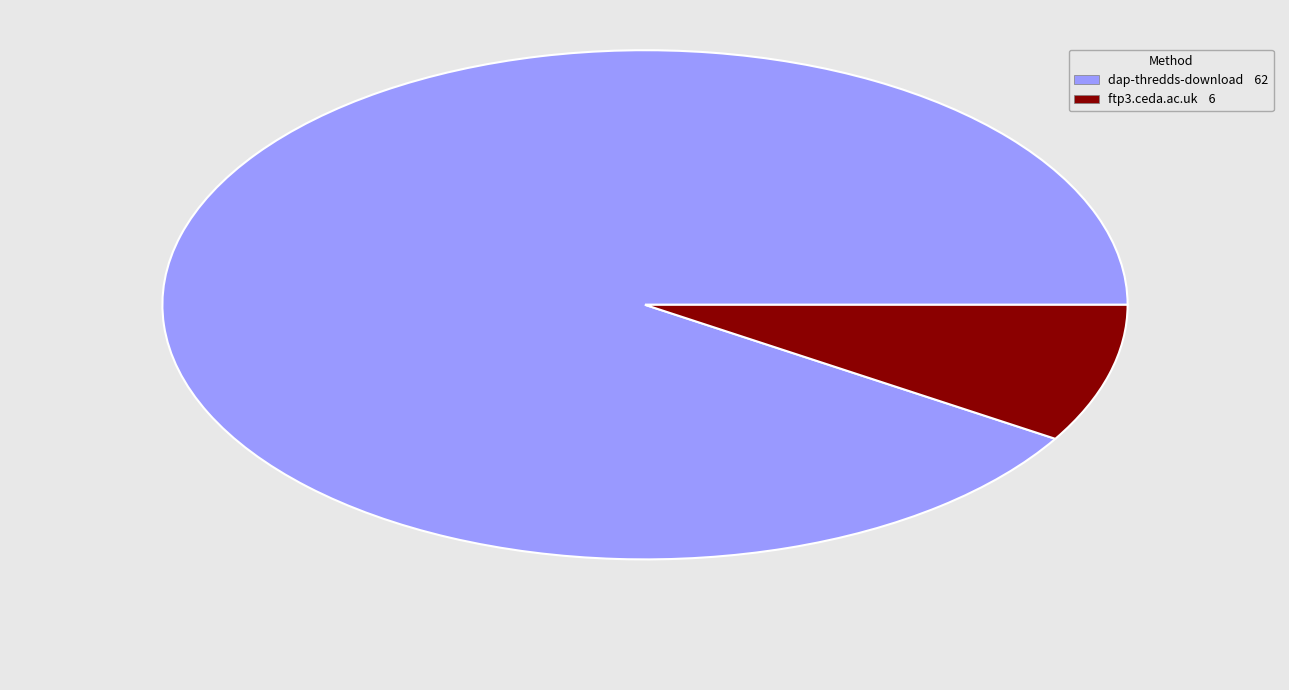

Approximately how many times larger is the value at ftp3.ceda.ac.uk compared to dap-thredds-download?

0.1